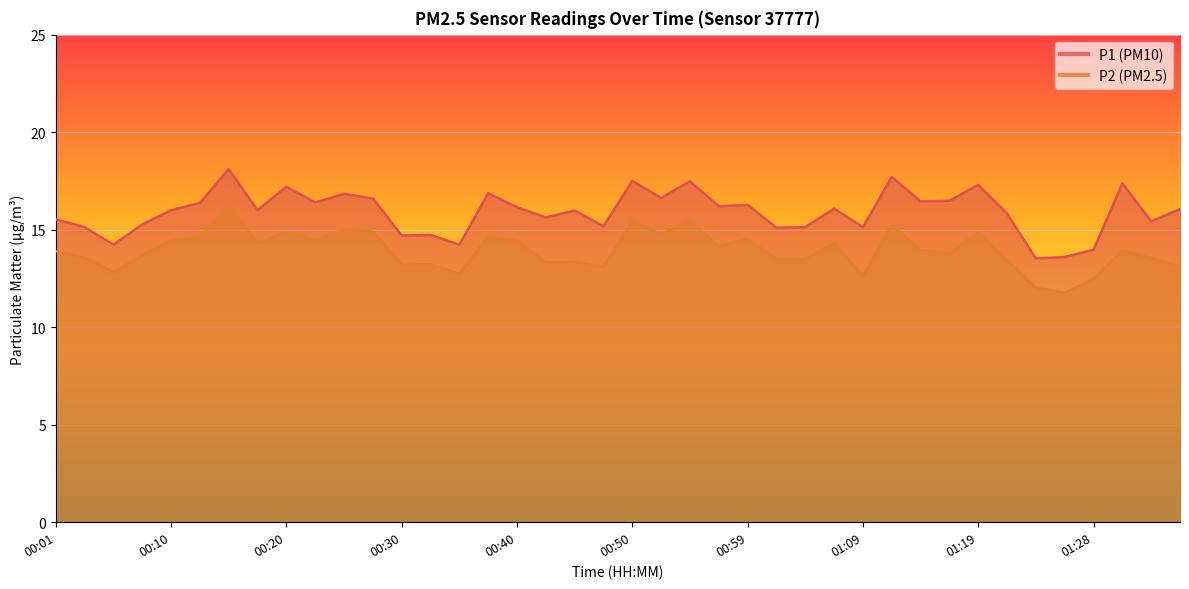

Count the number of categories in the chart.

40